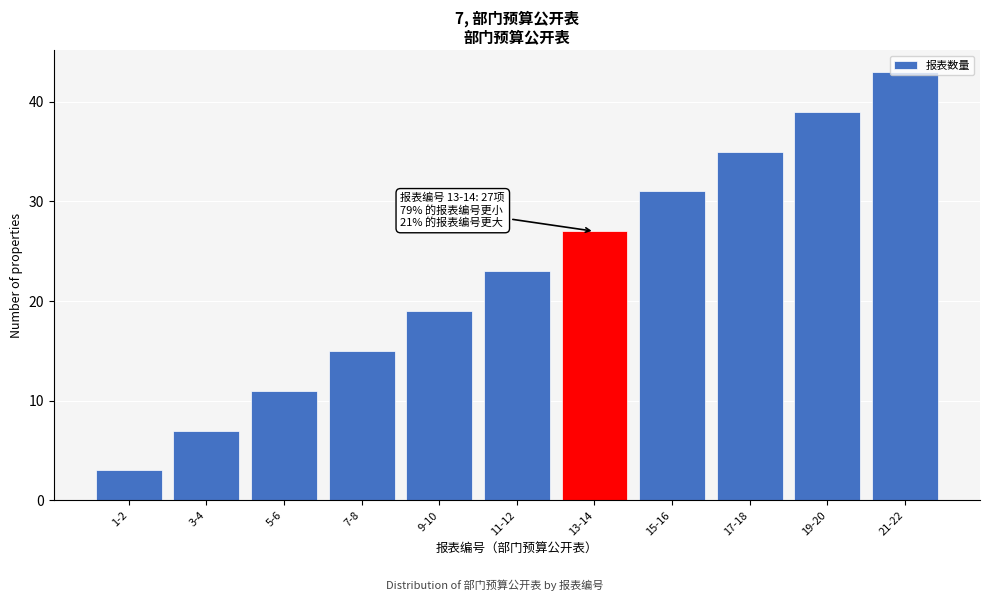

List the labels in order of value, smallest first.

1-2, 3-4, 5-6, 7-8, 9-10, 11-12, 13-14, 15-16, 17-18, 19-20, 21-22